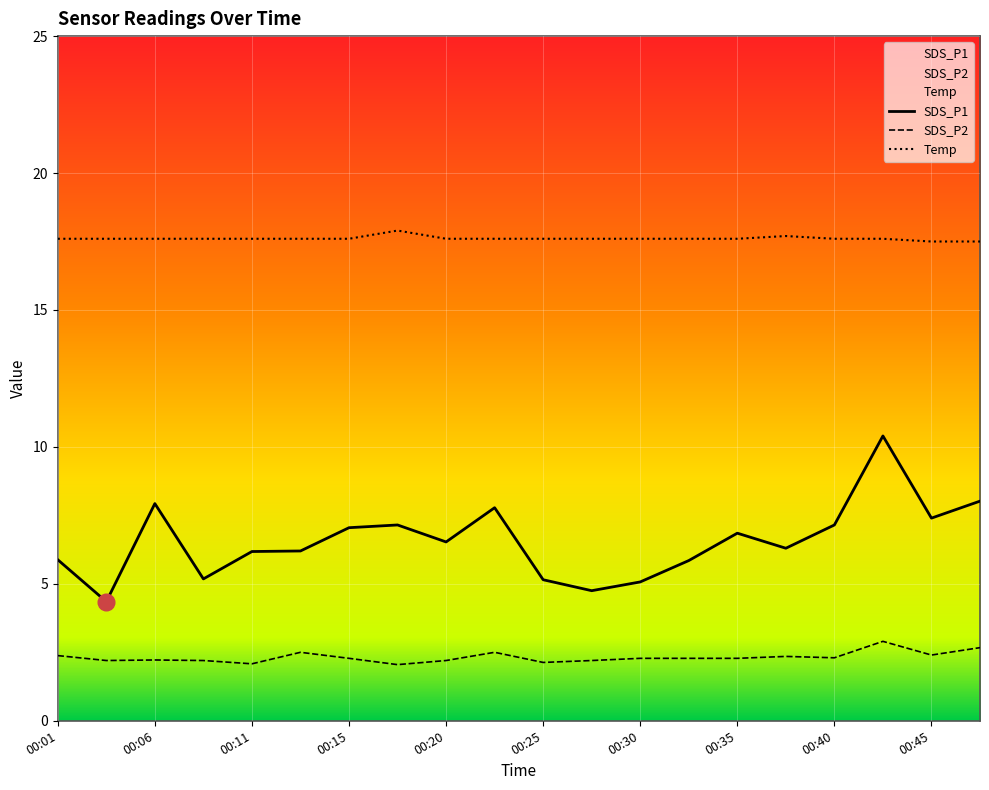

List the series in order of their overall mean, lowest first.

SDS_P2, SDS_P1, Temp